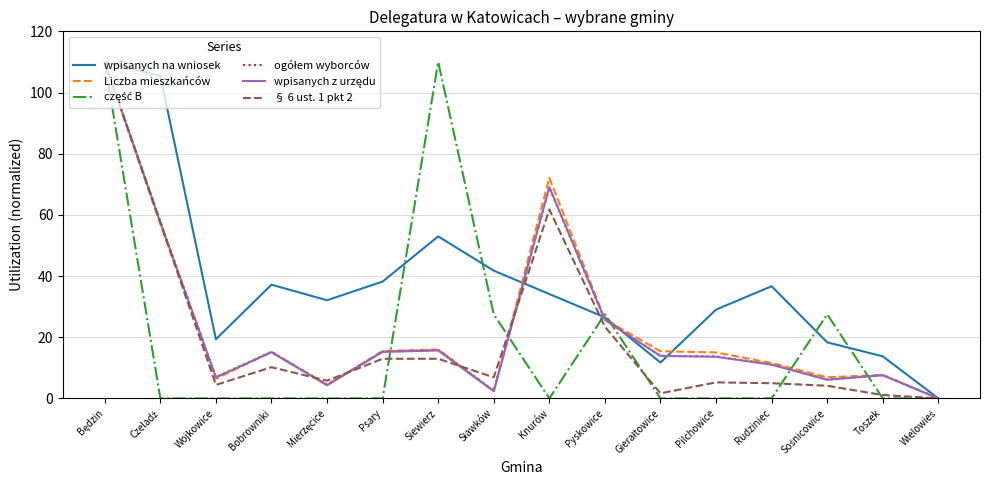

What is the highest value of the § 6 ust. 1 pkt 2 series?

110.0